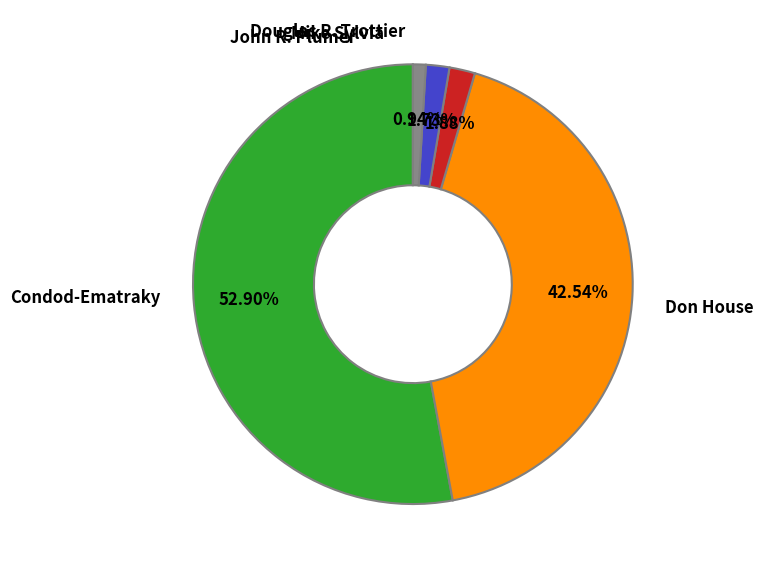

Is there any slice that represents more than half of the pie?

Yes